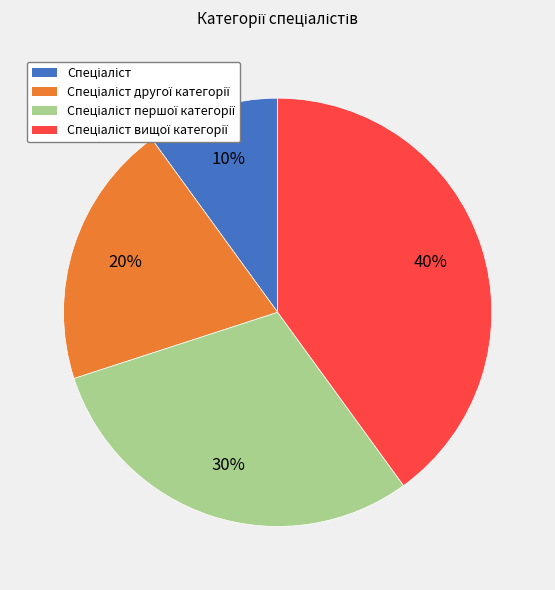

Is there any slice that represents more than half of the pie?

No